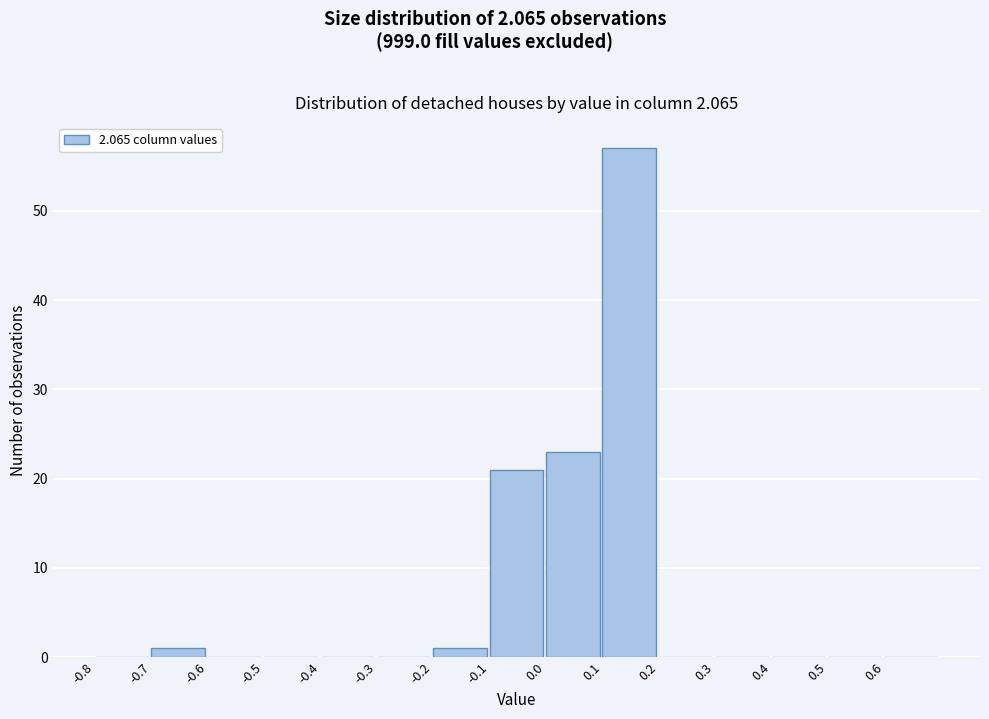

Reading left to right, list every bar in this chart as the range it spans on the x-axis followed by its height. The values are not printed on the chart, so give them approximately, as read against the axis.

-0.8 to -0.7: 0
-0.7 to -0.6: 1
-0.6 to -0.5: 0
-0.5 to -0.4: 0
-0.4 to -0.3: 0
-0.3 to -0.2: 0
-0.2 to -0.1: 1
-0.1 to 0.0: 21
0.0 to 0.1: 23
0.1 to 0.2: 57
0.2 to 0.3: 0
0.3 to 0.4: 0
0.4 to 0.5: 0
0.5 to 0.6: 0
0.6 to 0.7: 0